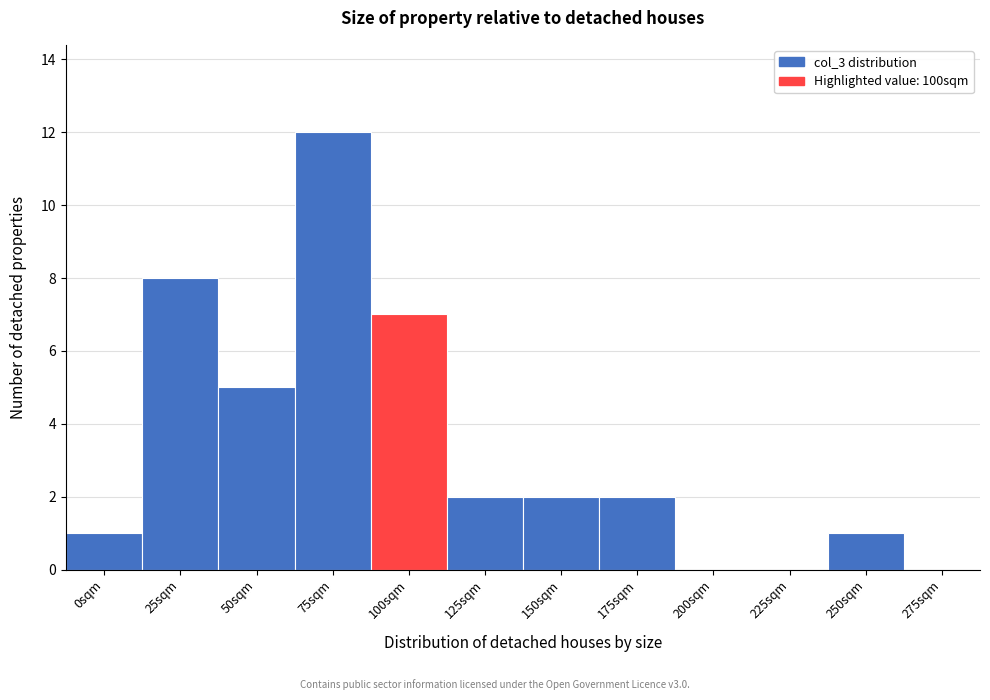

Reading right to left, extract all data points from this chart.

275sqm=0	250sqm=1	225sqm=0	200sqm=0	175sqm=2	150sqm=2	125sqm=2	100sqm=7	75sqm=12	50sqm=5	25sqm=8	0sqm=1